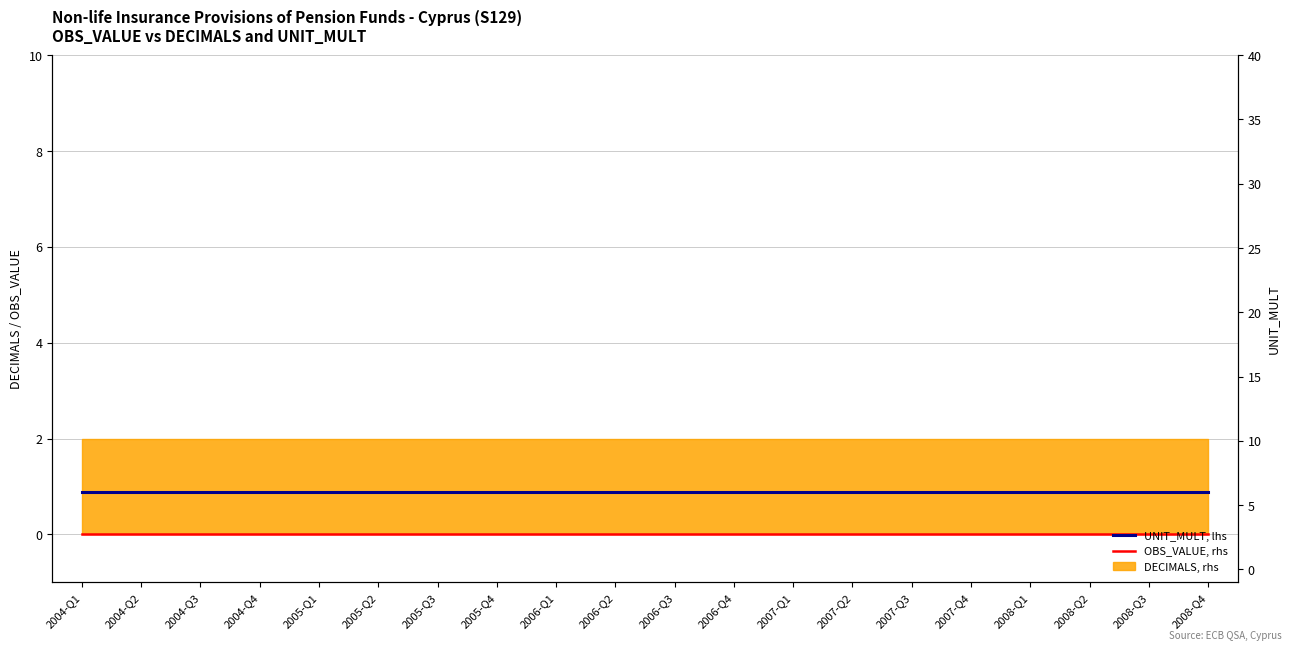

Which category has the lowest value in the UNIT_MULT series?

2004-Q1